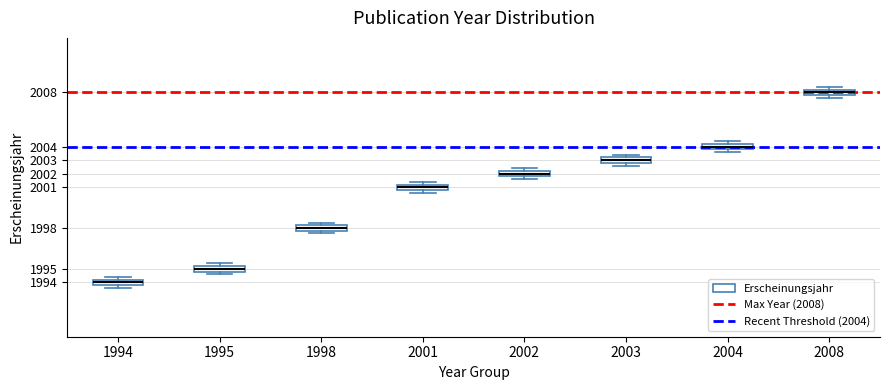

Where does the median line of the box at x = 2003 sit on the y-axis? The values are not printed on the chart, so give them approximately, as read against the axis.

2003.0